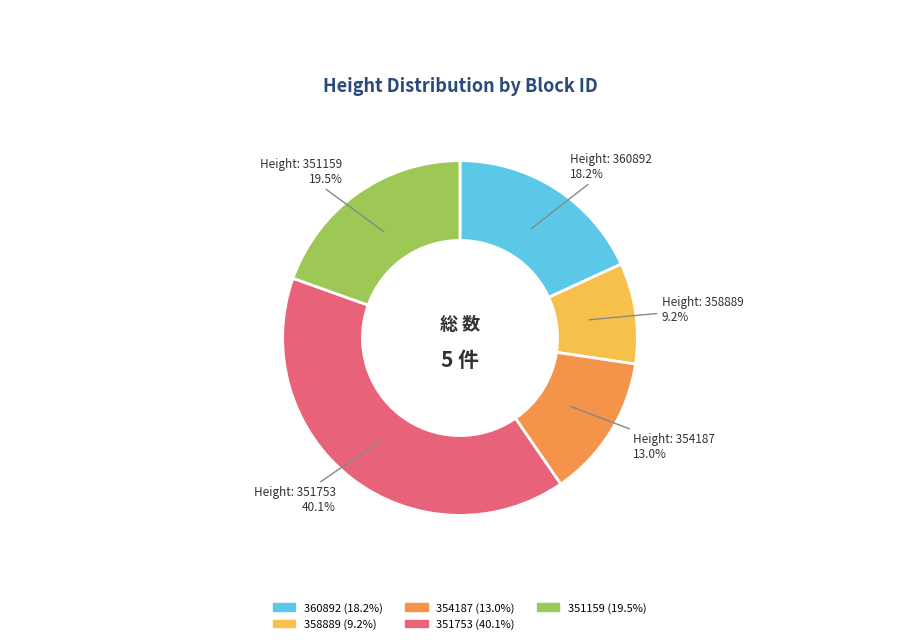

Is there a majority slice in this chart?

No